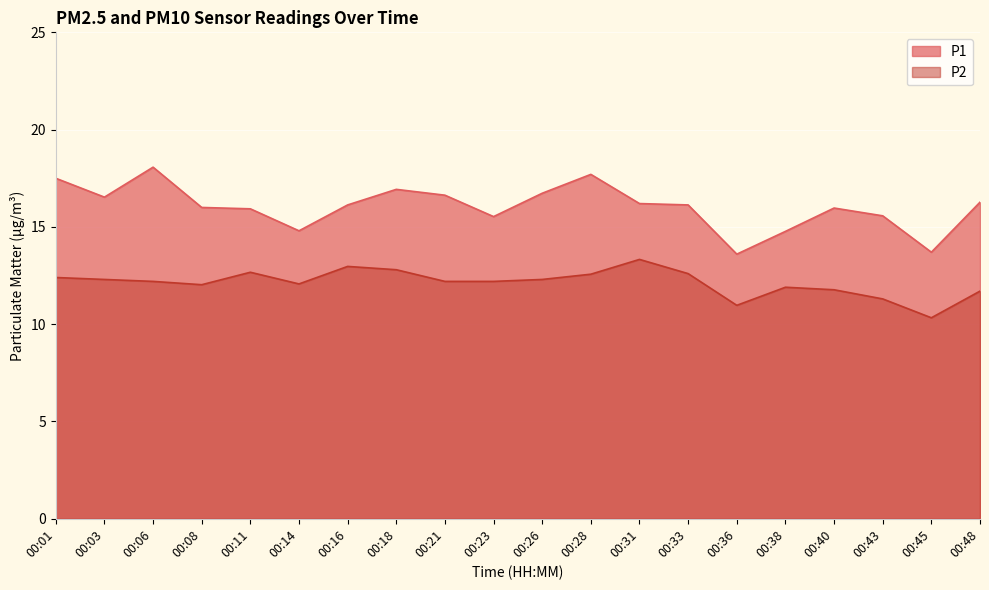

What is the spread (max minus min) of values at 00:11?

3.3